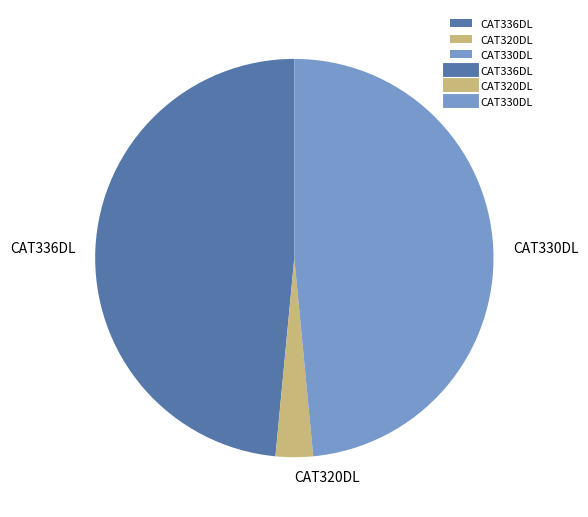

Between CAT320DL and CAT330DL, which is larger?

CAT330DL